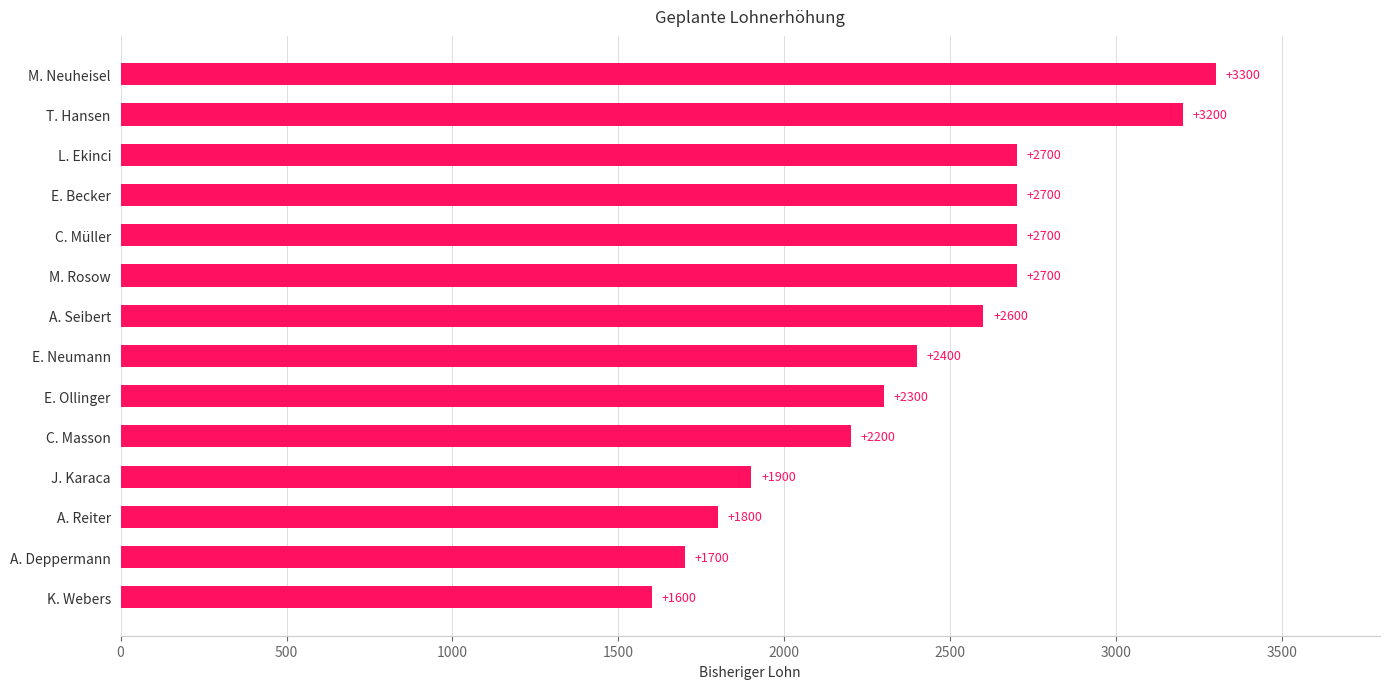

At which category does the chart reach its peak across all series?

M. Neuheisel